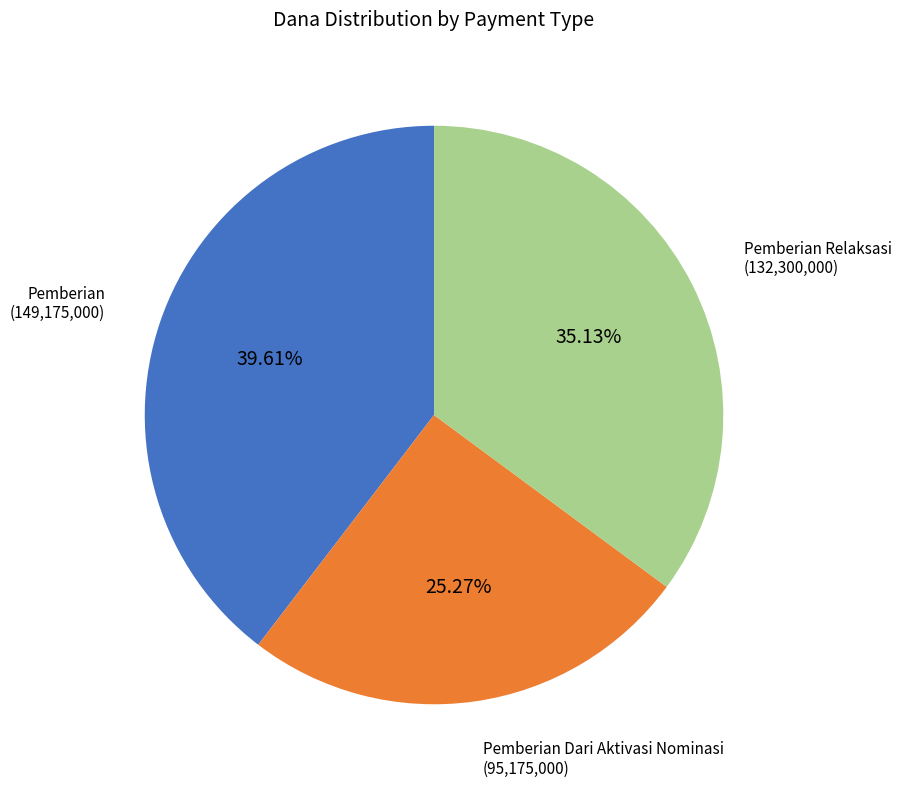

To the nearest percent, what is the difference between the largest and smallest slice percentages?

14%